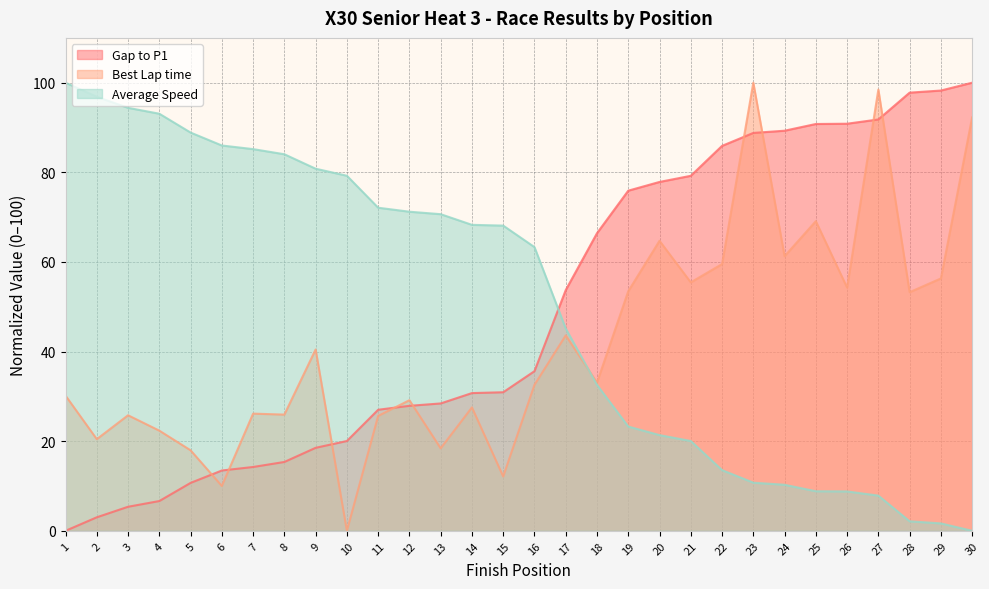

What are all the series names shown in the legend?

Gap to P1, Best Lap time, Average Speed